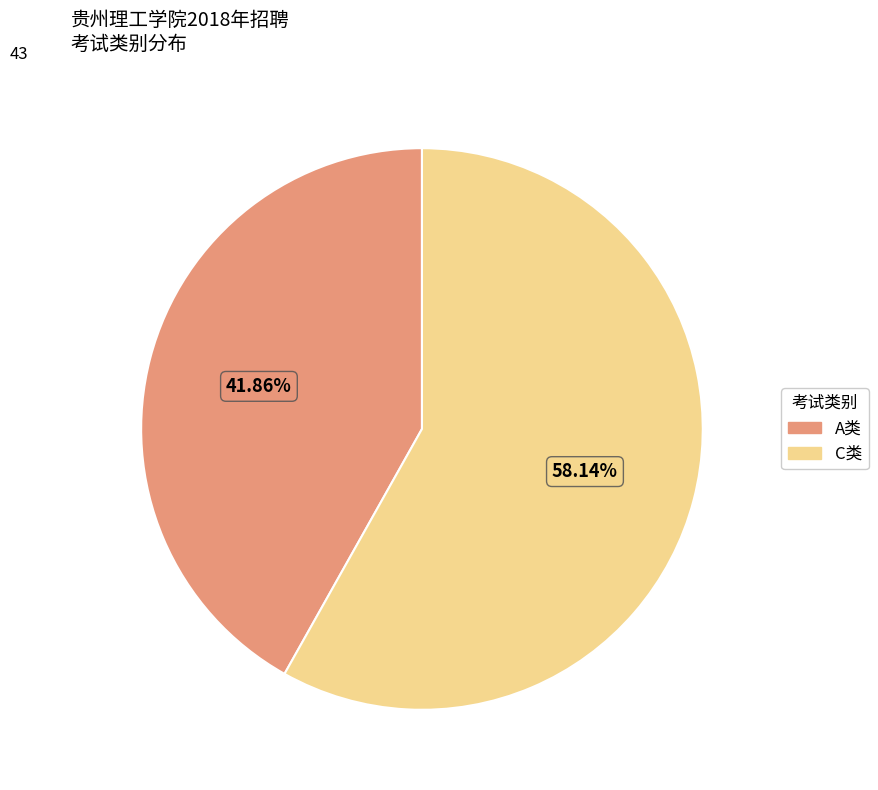

Approximately how many times larger is the value at A类 compared to C类?

0.7